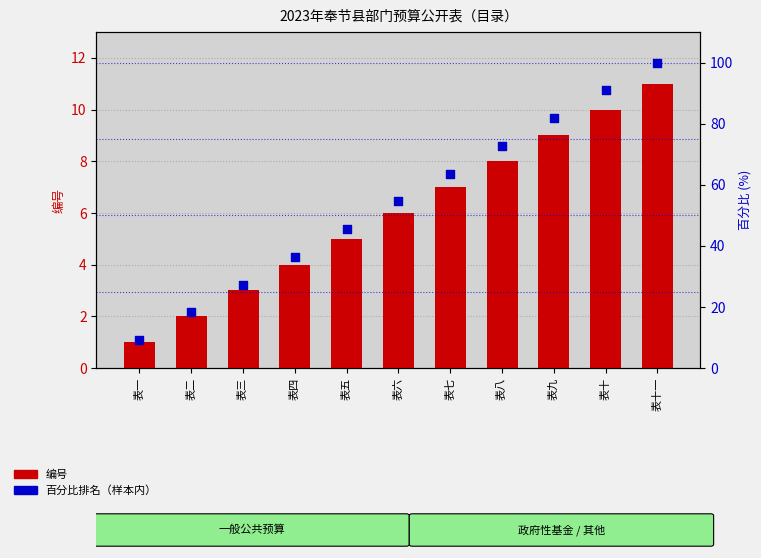

Is the value of 百分比排名 at 表九 greater than the value of 编号 at 表七?

Yes